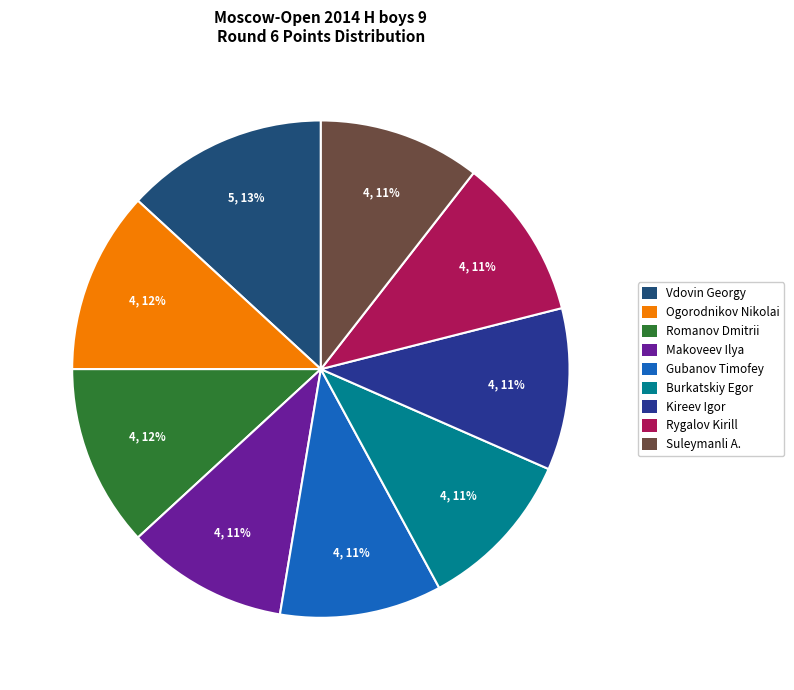

What is the total percentage of Gubanov Timofey and Rygalov Kirill?

21.1%